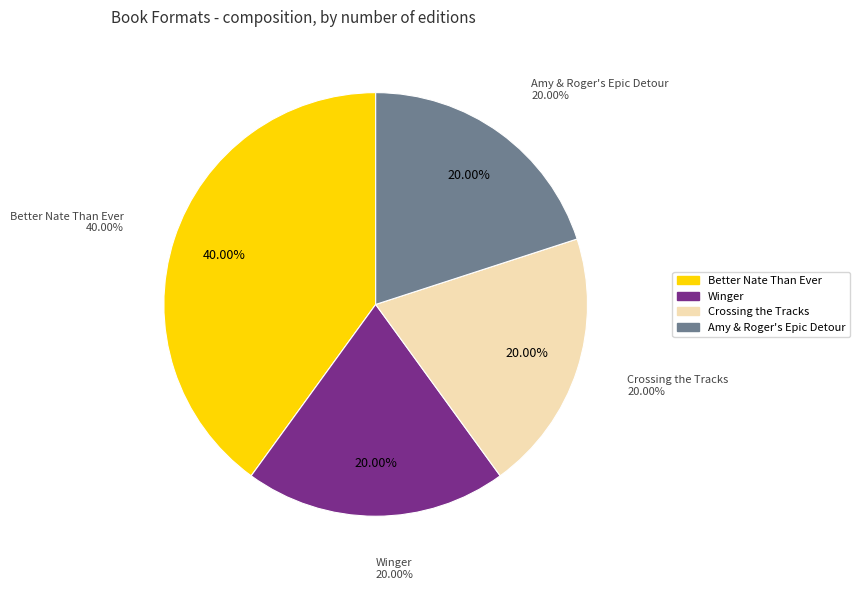

How many segments does this pie chart have?

4